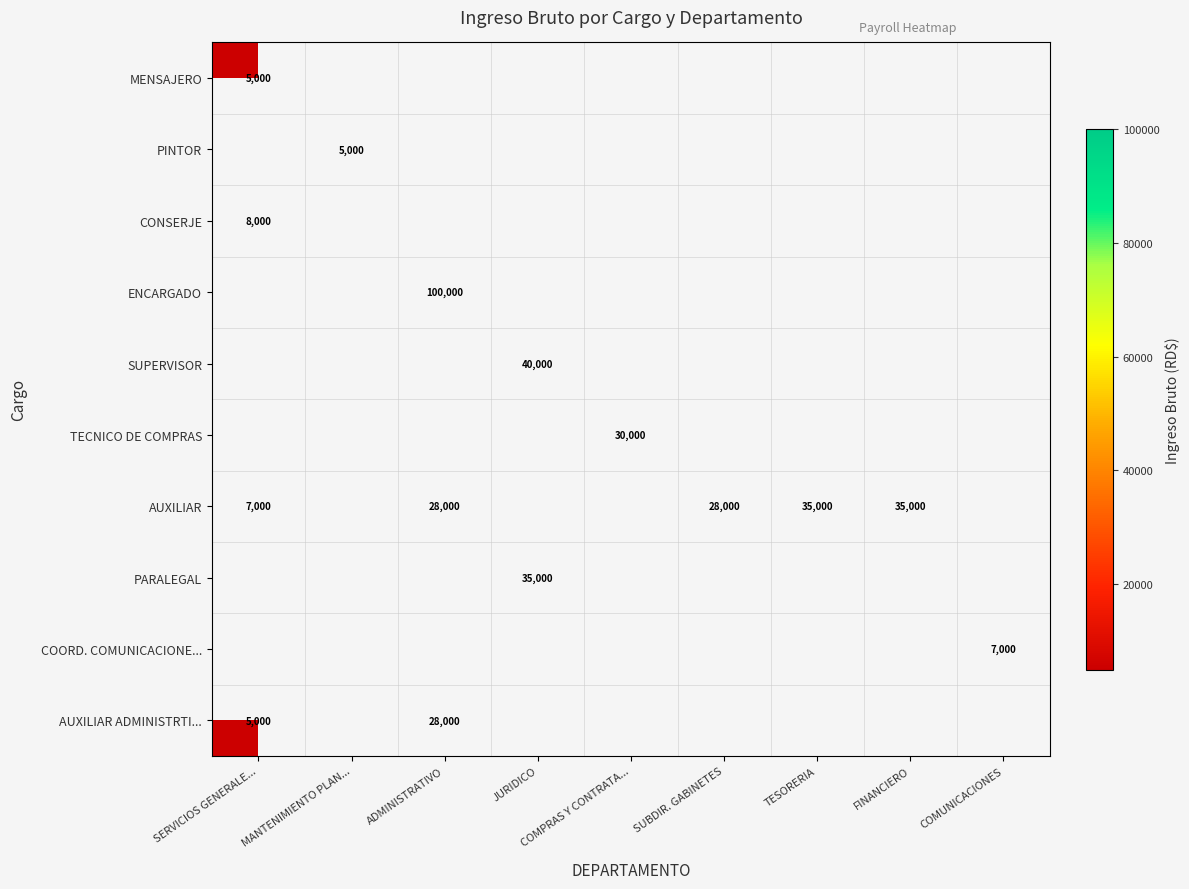

How many series are shown in this chart?

10